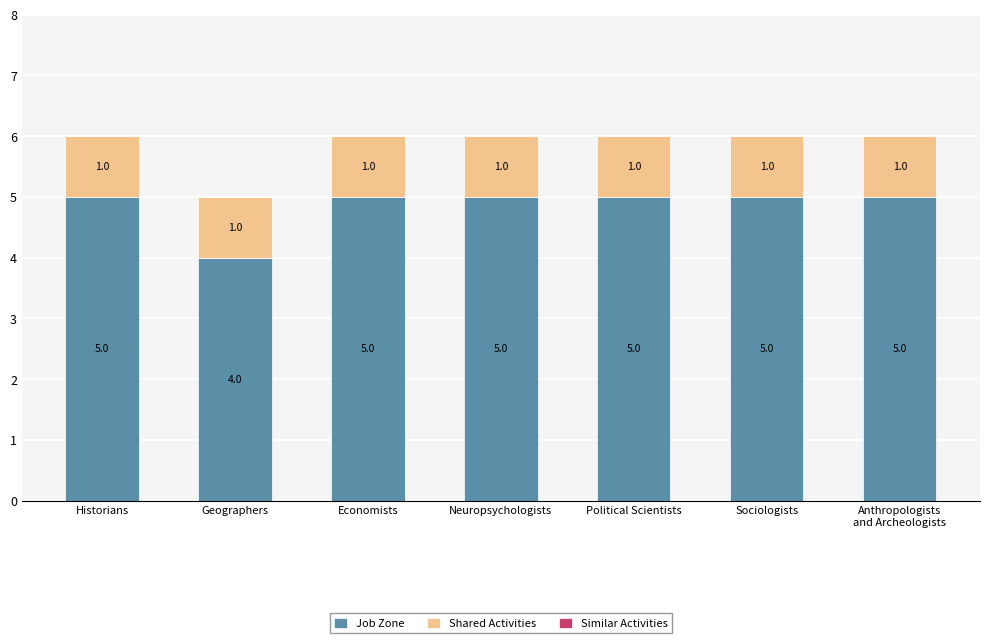

Does the chart contain stacked bars?

Yes